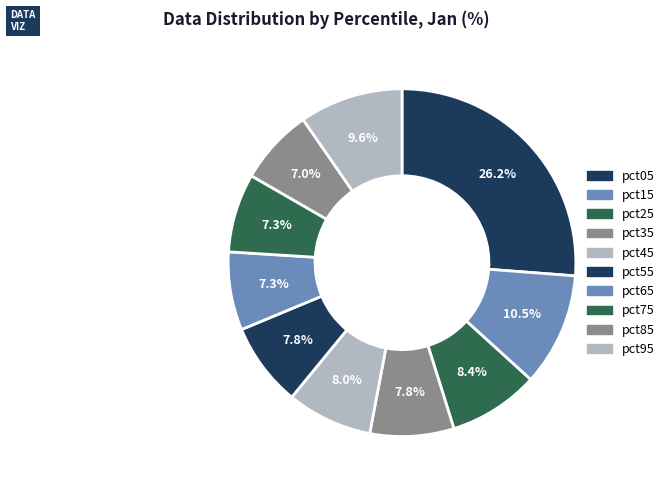

Does any single category account for the majority?

No